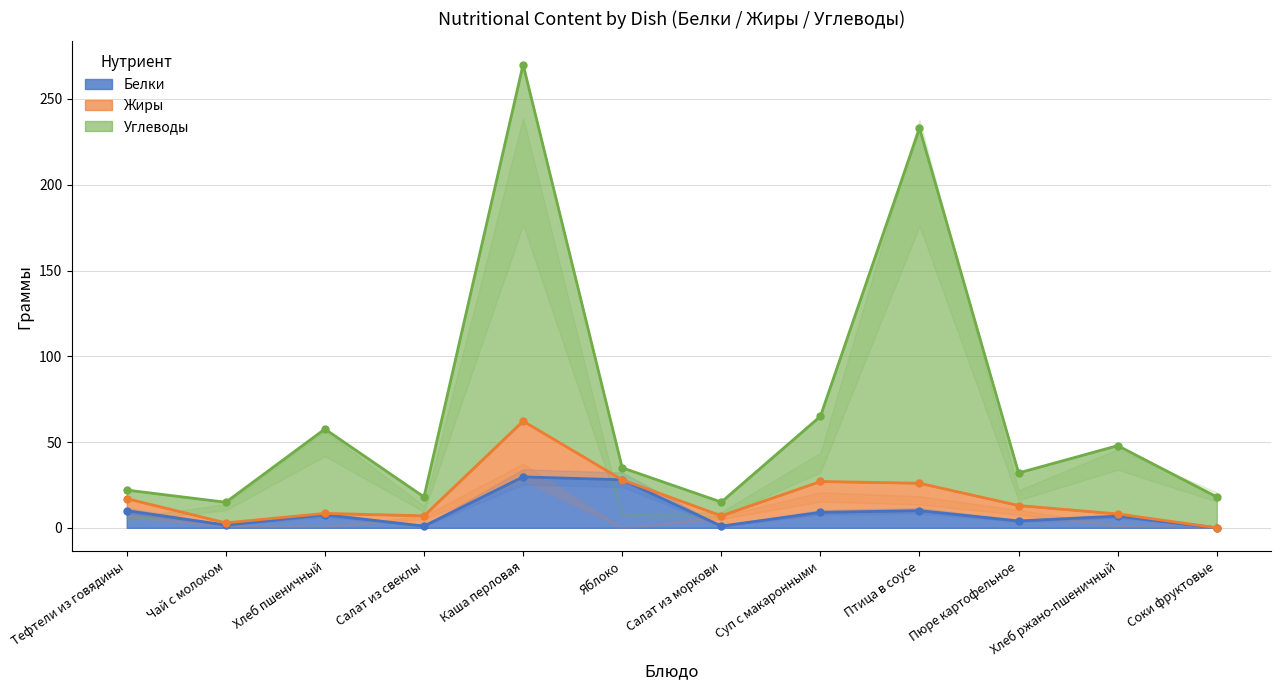

True or false: Углеводы and Белки intersect in this chart.

False